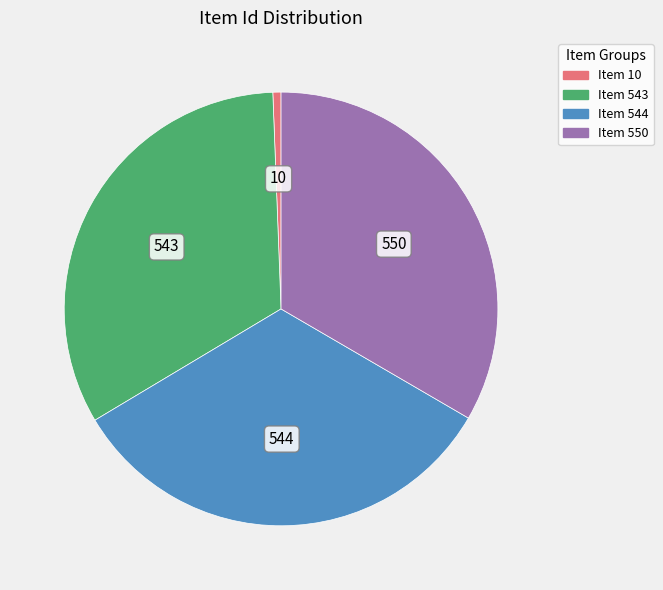

Which slice is the smallest?

Item 10